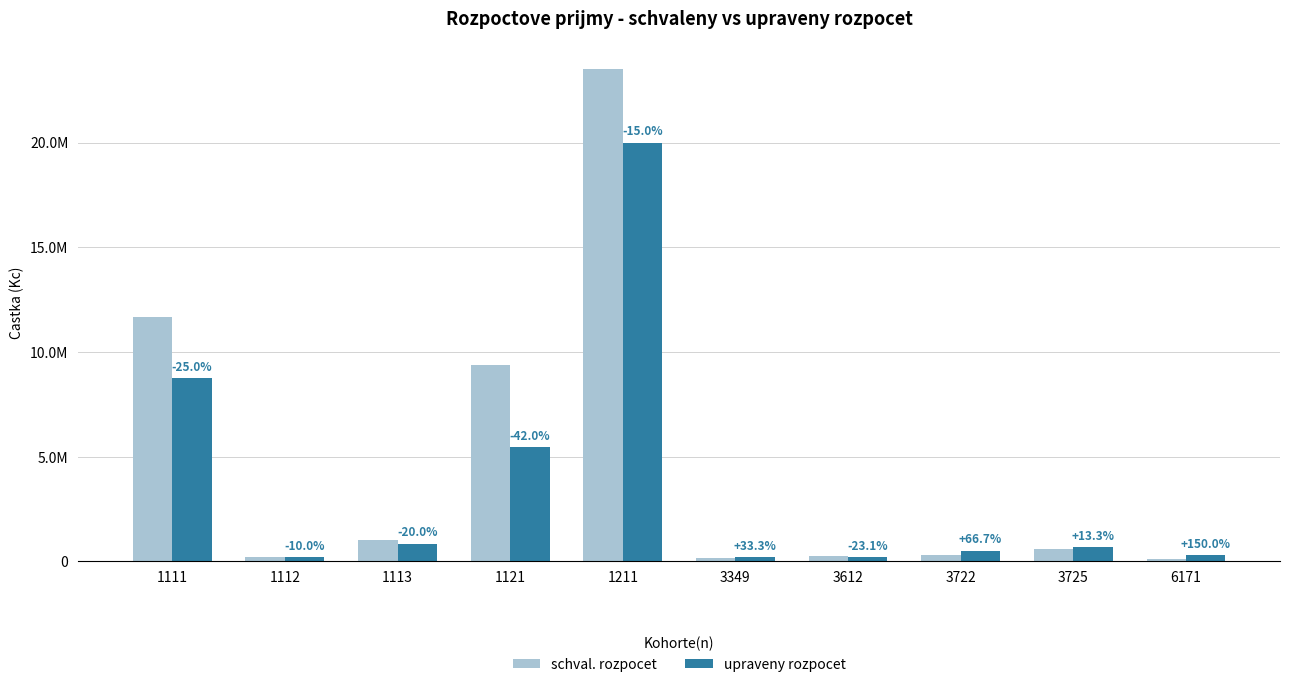

Is the value of schval. rozpocet at 6171 greater than the value of upraveny rozpocet at 3722?

No